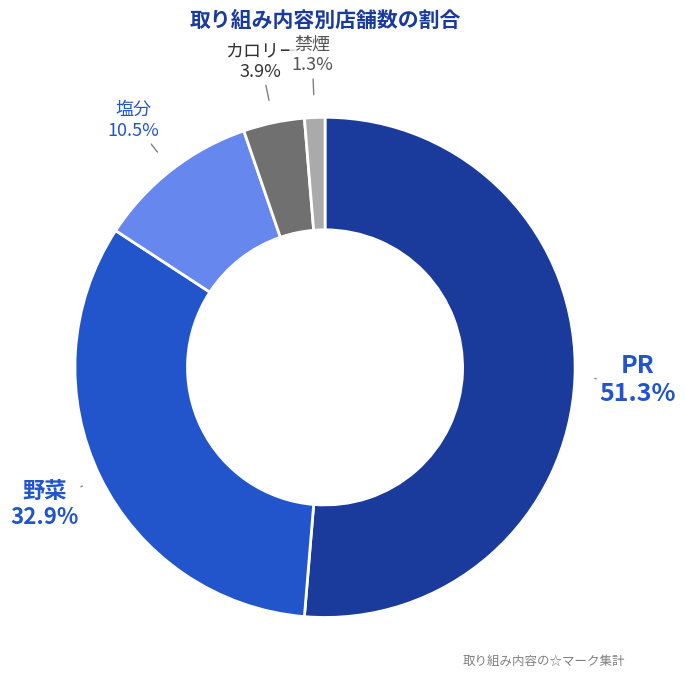

How many slices are in this pie chart?

5